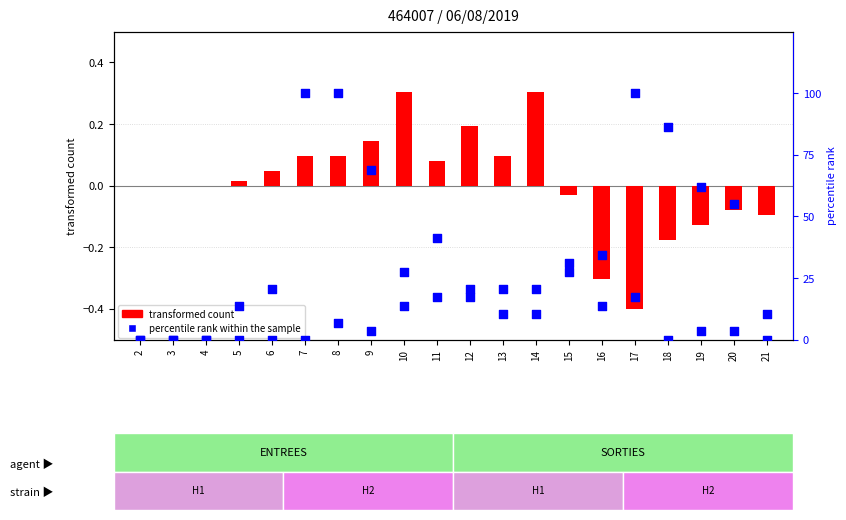

At how many categories does at least one series exceed 50?

3